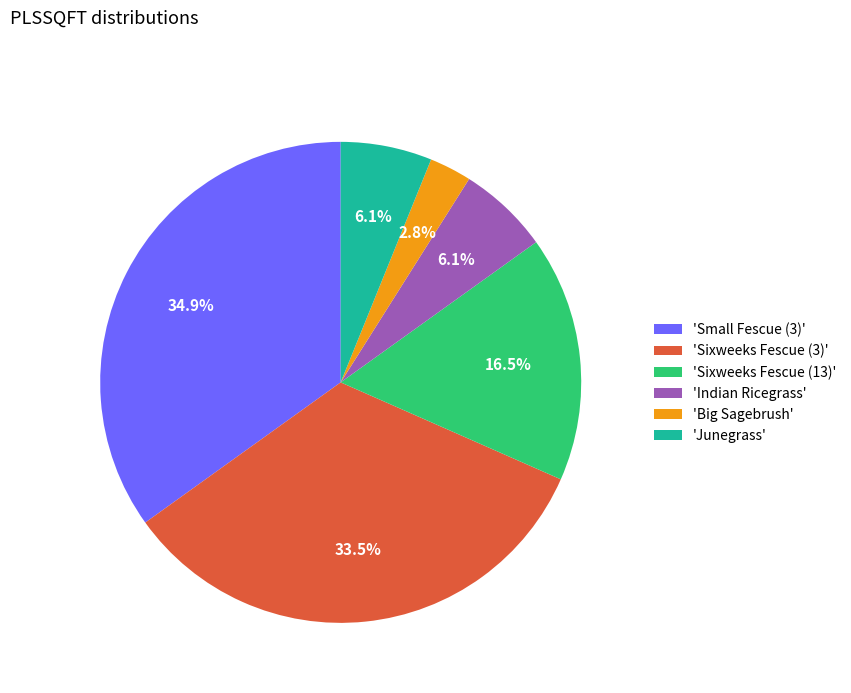

Which category has the biggest portion of the pie?

'Small Fescue (3)'